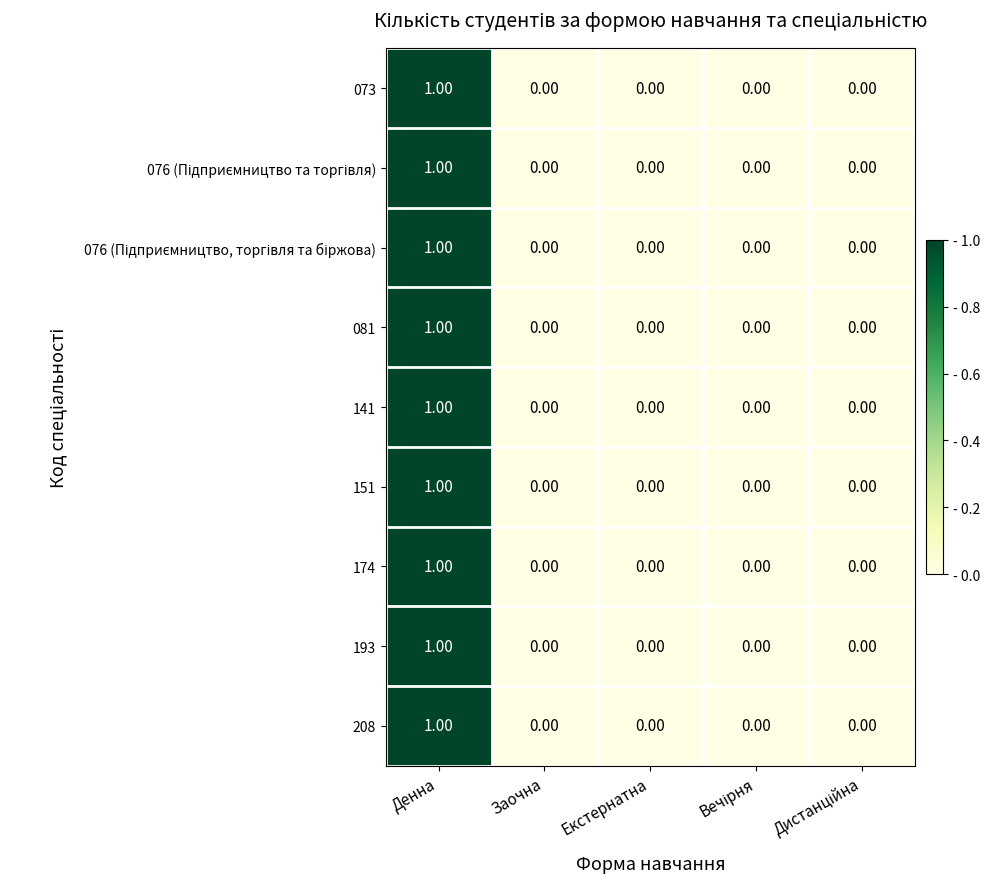

At which label does 193 reach its peak?

Денна